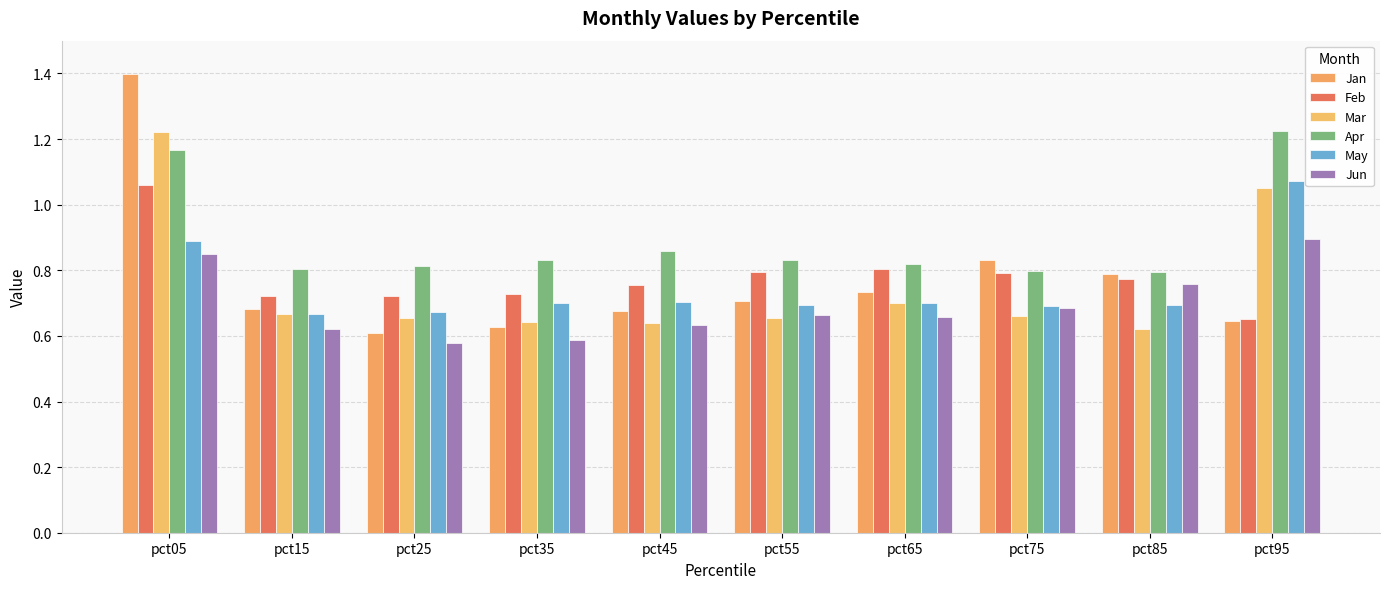

What is the total value across all series at pct75?

4.5